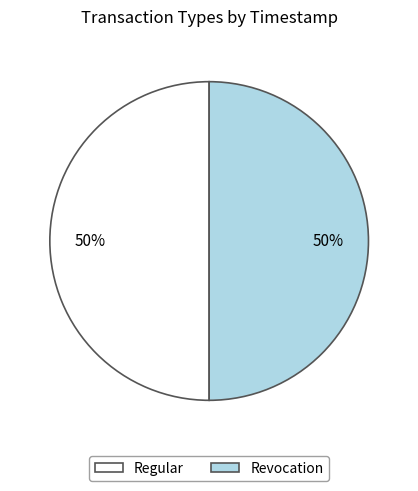

To the nearest percent, what is the average slice percentage?

50%